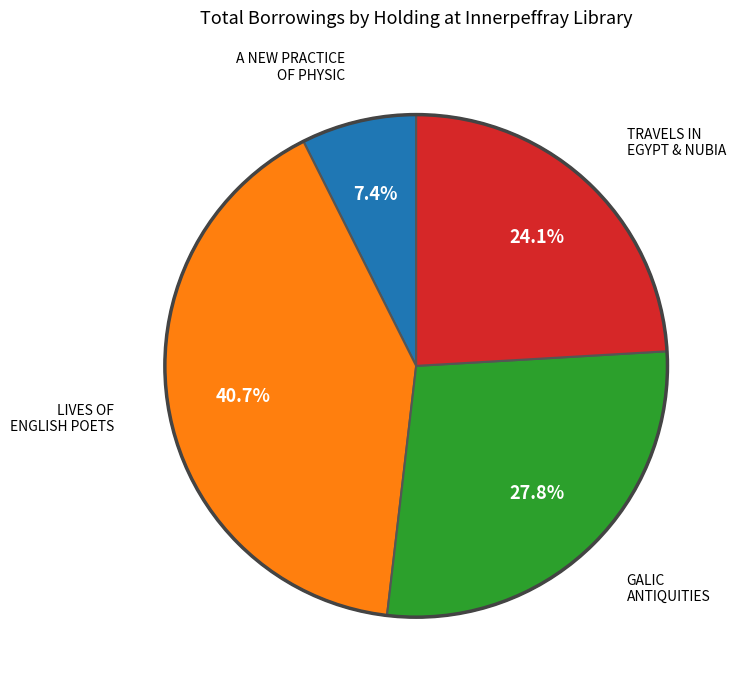

Is there a majority slice in this chart?

No